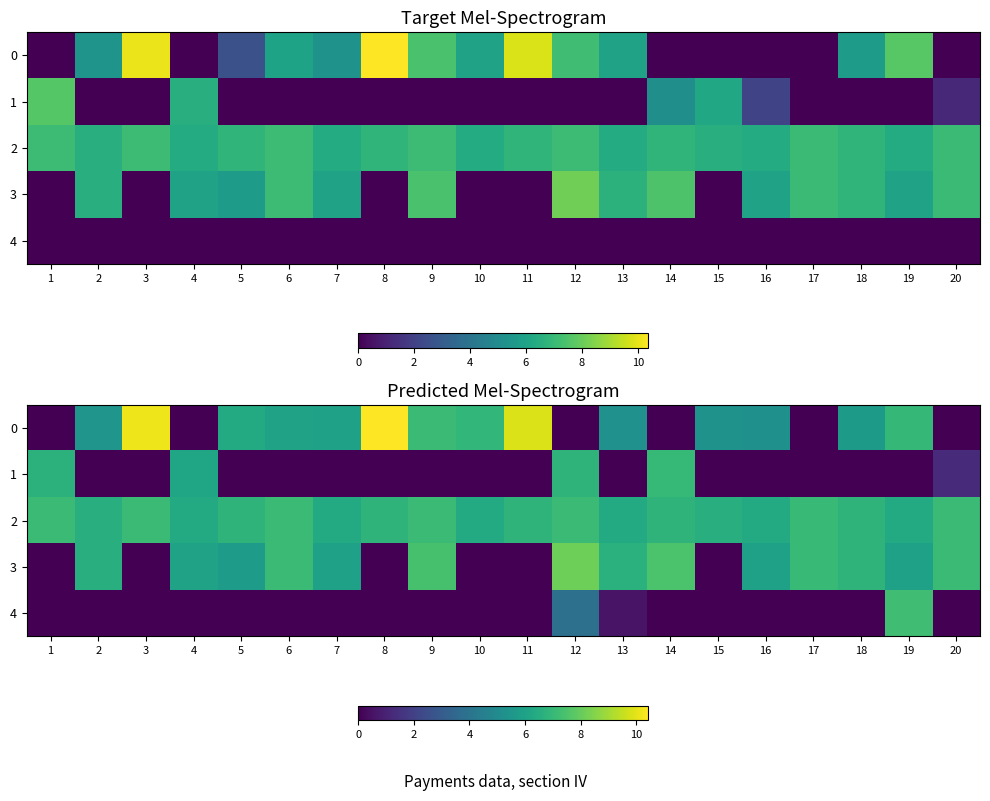

At which category is the sum across all series the highest?

19